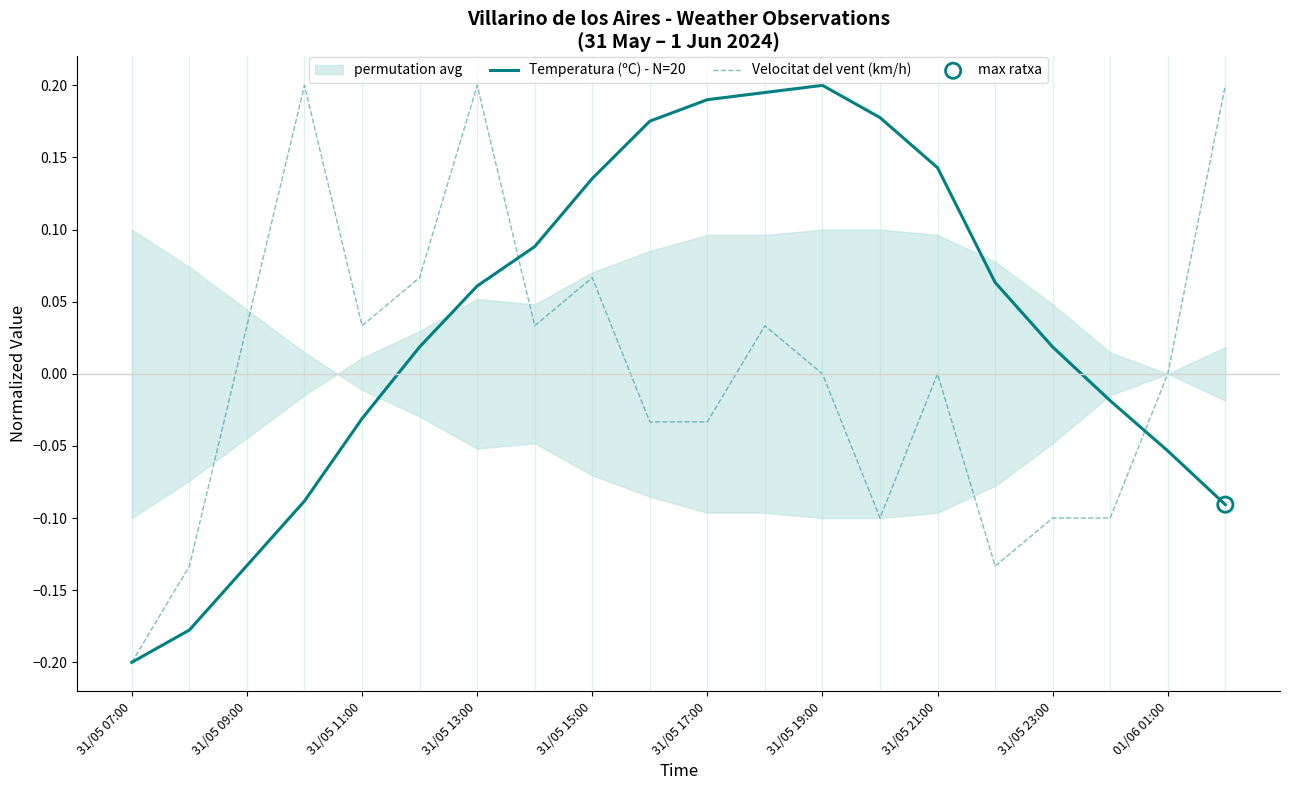

The value of Temperatura (ºC) - N=20 at 31/05 21:00 is 0.2. True or false?

False